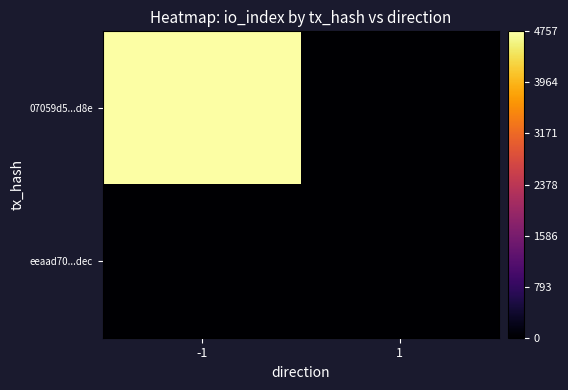

Rank the series at -1 from highest to lowest value.

07059d5...d8e, eeaad70...dec